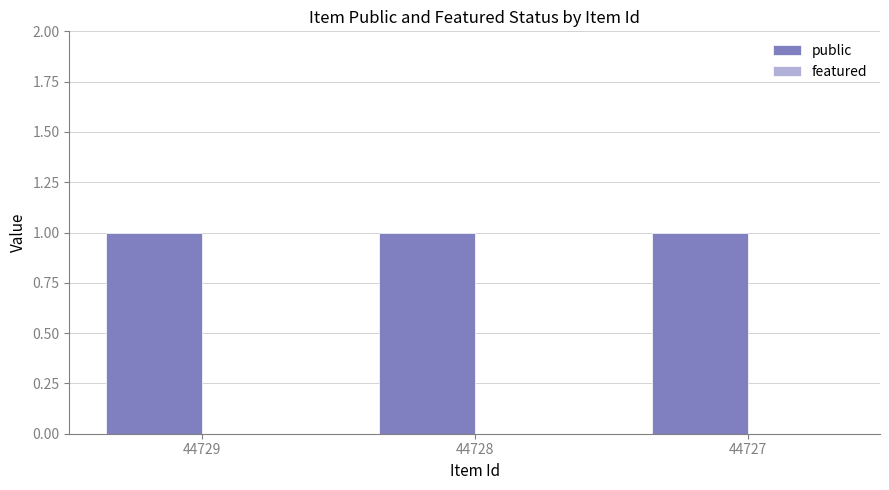

At which label is featured closest to 0?

44729